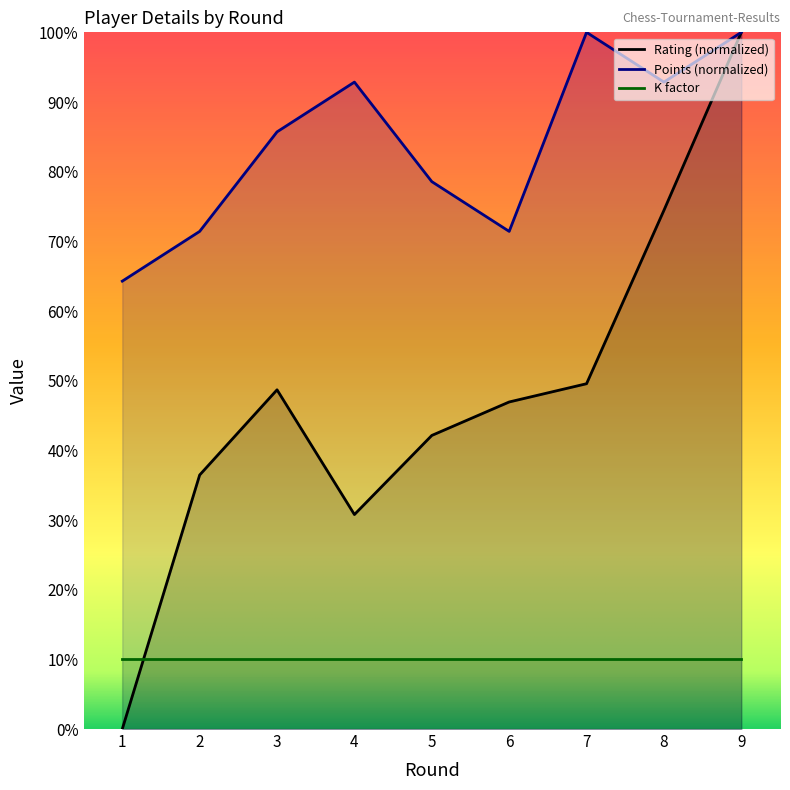

What is the maximum value shown in the chart?

100.0